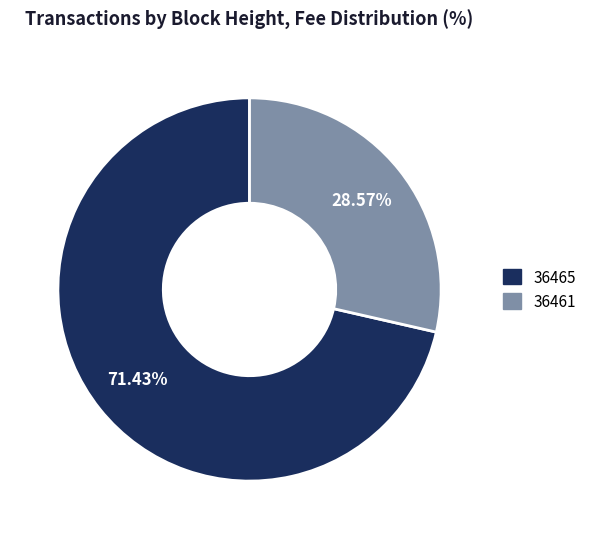

Approximately how many times larger is the value at 36461 compared to 36465?

0.4